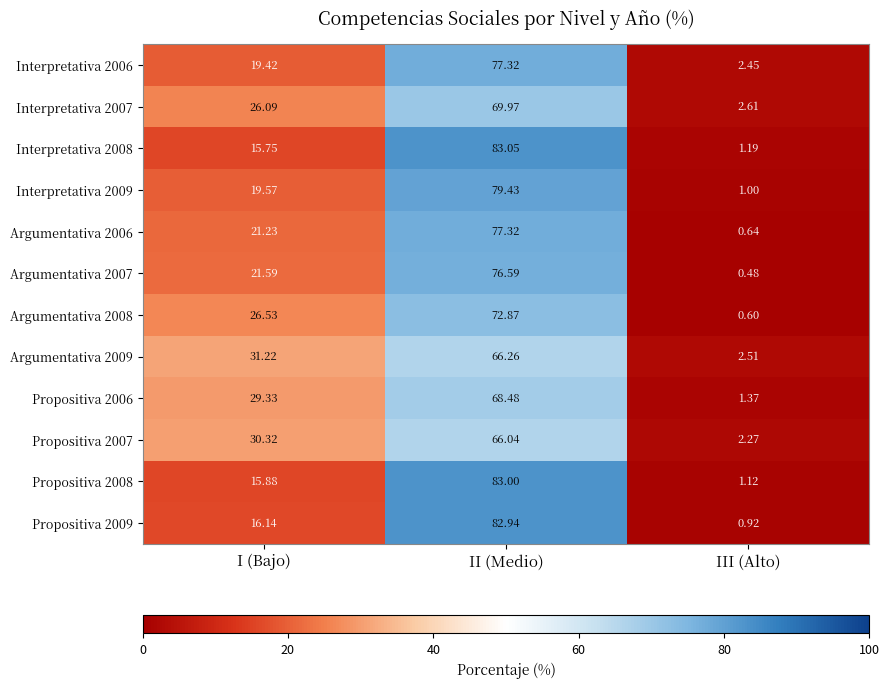

Which series has the largest range (max minus min)?

Propositiva 2009